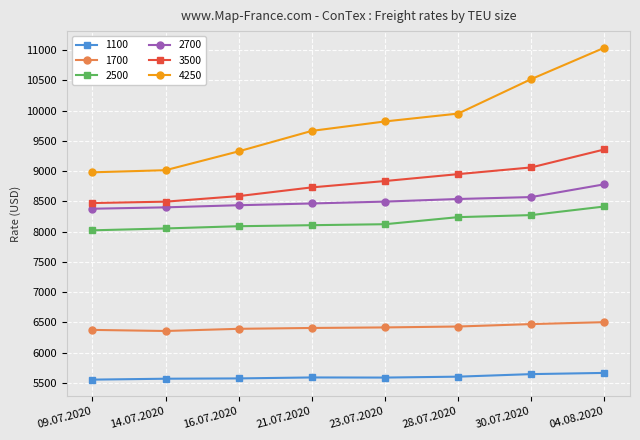

How many lines are shown in the chart?

6